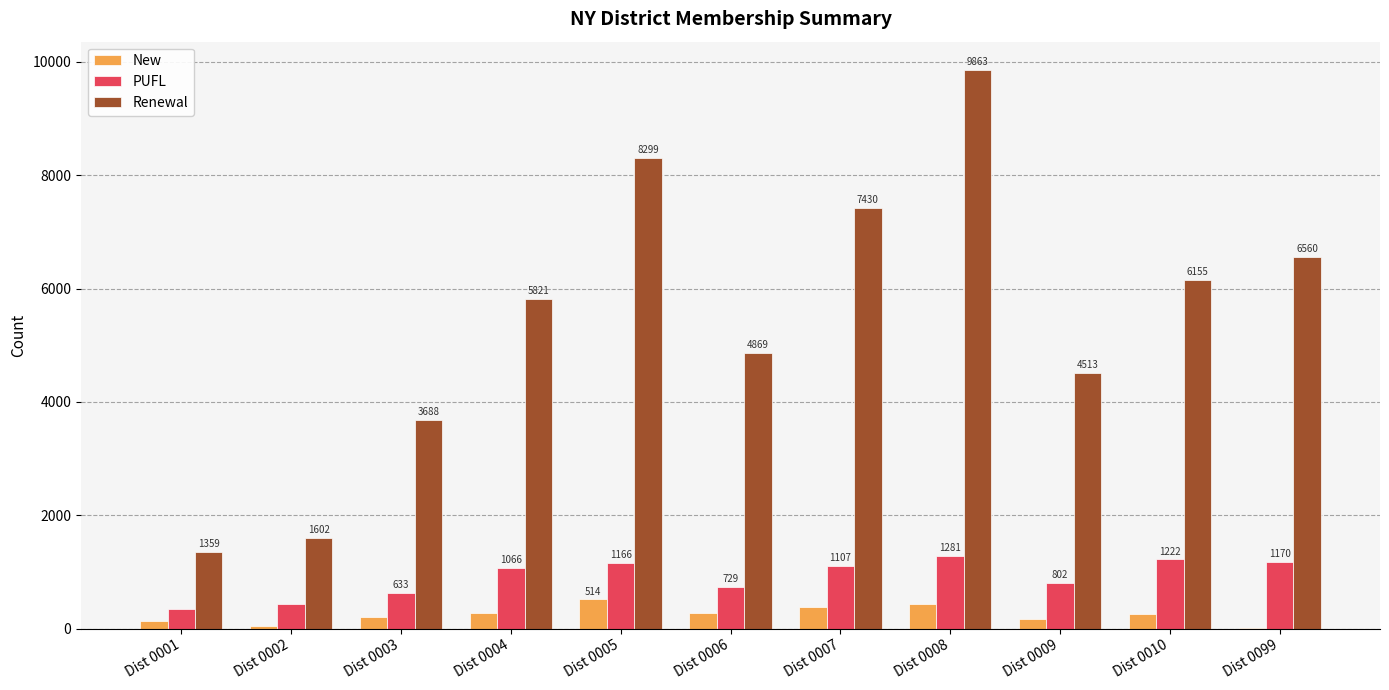

Between Dist 0006 and Dist 0008, which series saw the biggest shift?

Renewal